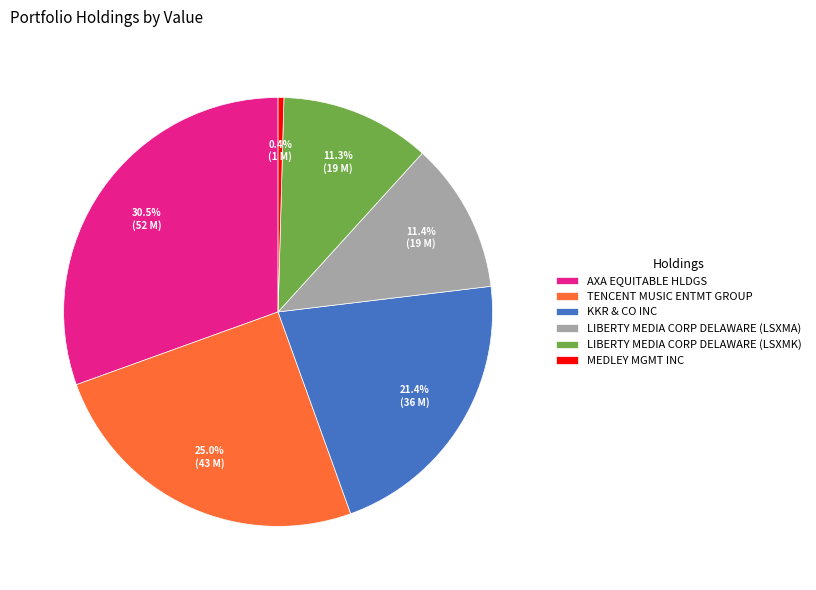

Is it true that TENCENT MUSIC ENTMT GROUP is 35% of the pie?

False